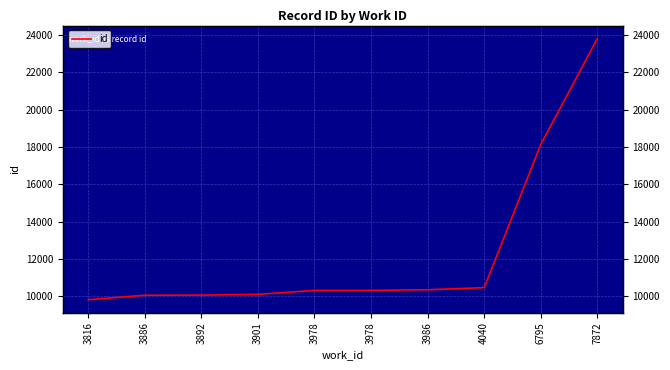

Rank the categories by value from highest to lowest.

7872, 6795, 4040, 3986, 3978, 3978, 3901, 3892, 3886, 3816